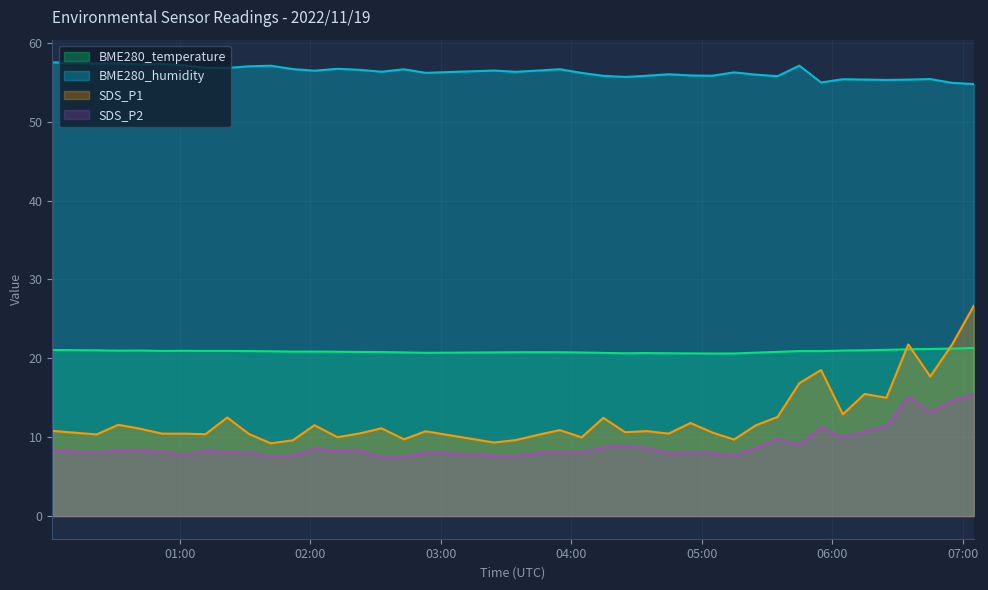

Which series has the widest spread of values?

SDS_P1